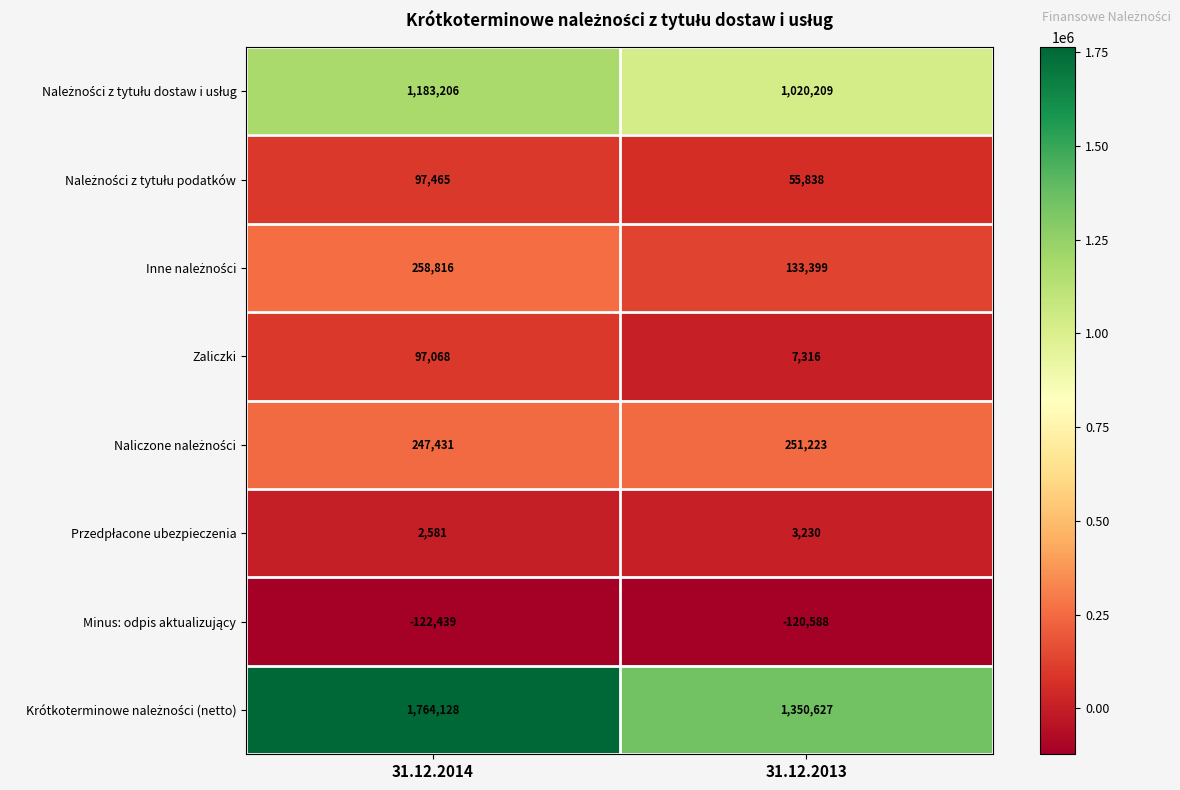

What is the total value across all series at 31.12.2014?

3528256